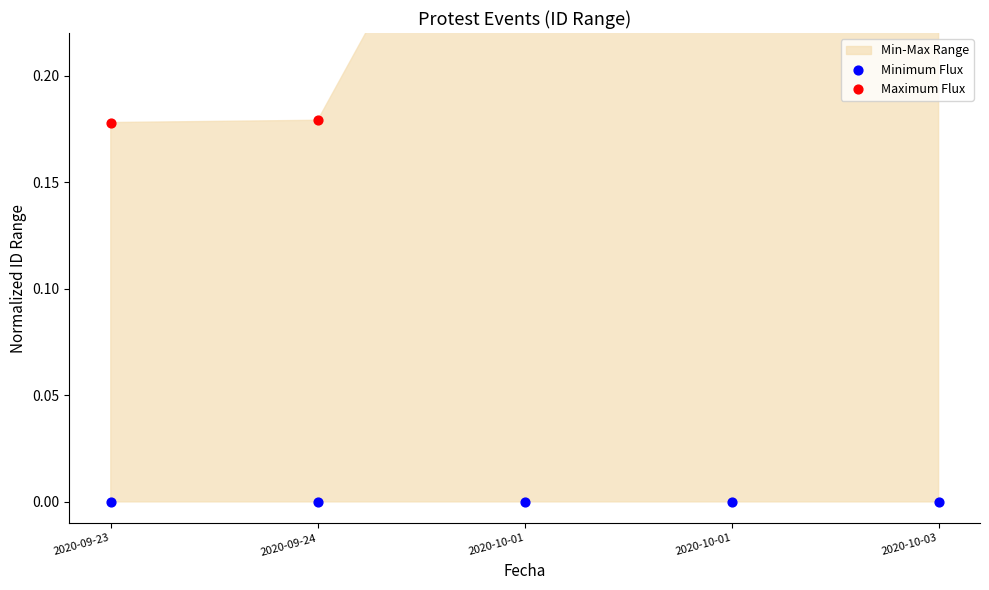

At how many categories does at least one series exceed 0?

5